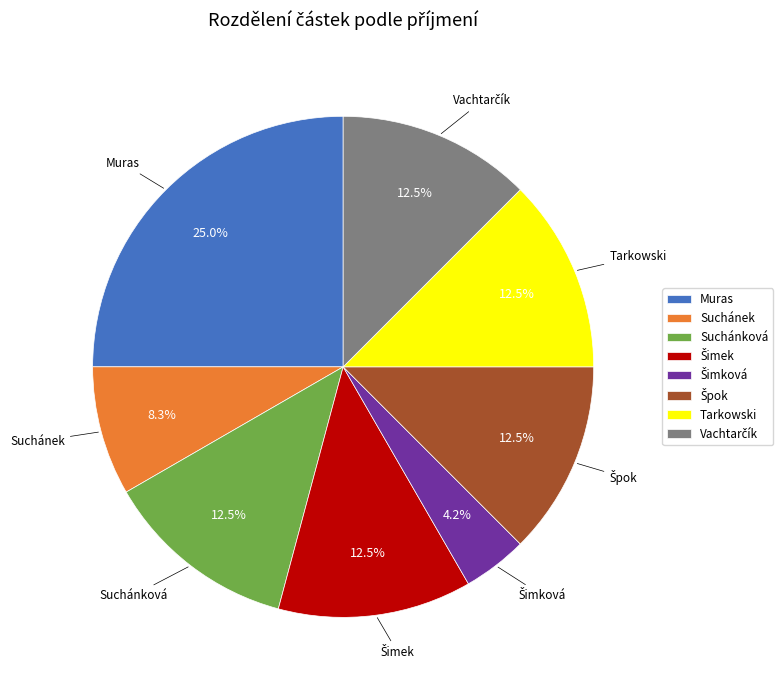

Is Tarkowski the majority of the pie?

No